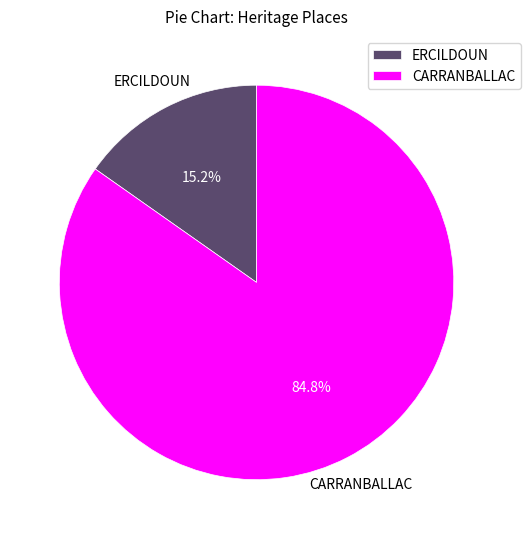

How many segments does this pie chart have?

2